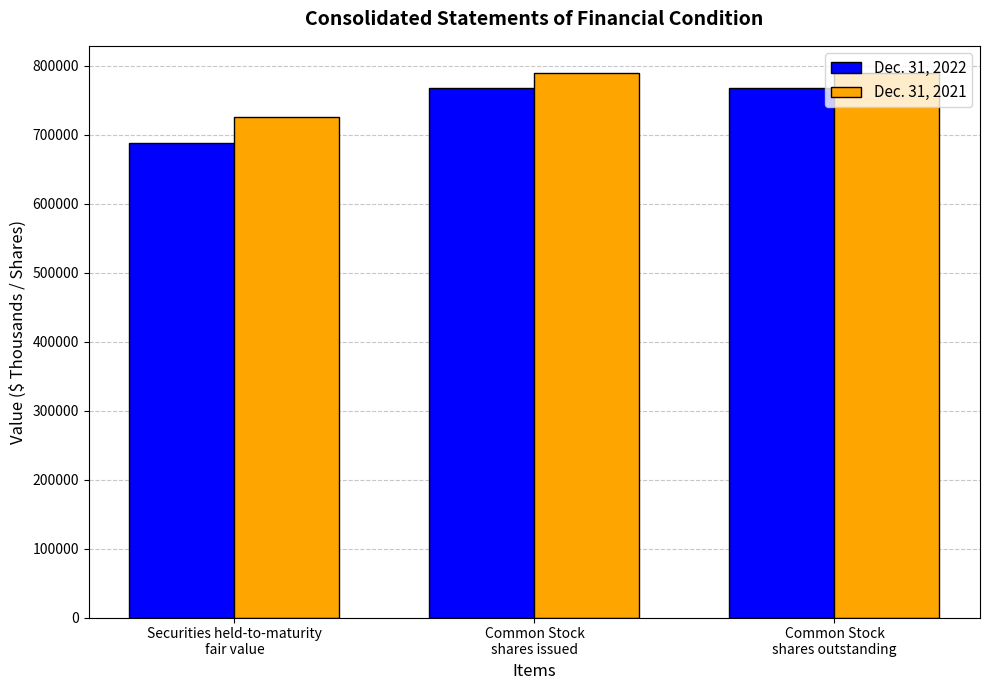

What position from the left is Common Stock
shares issued?

2